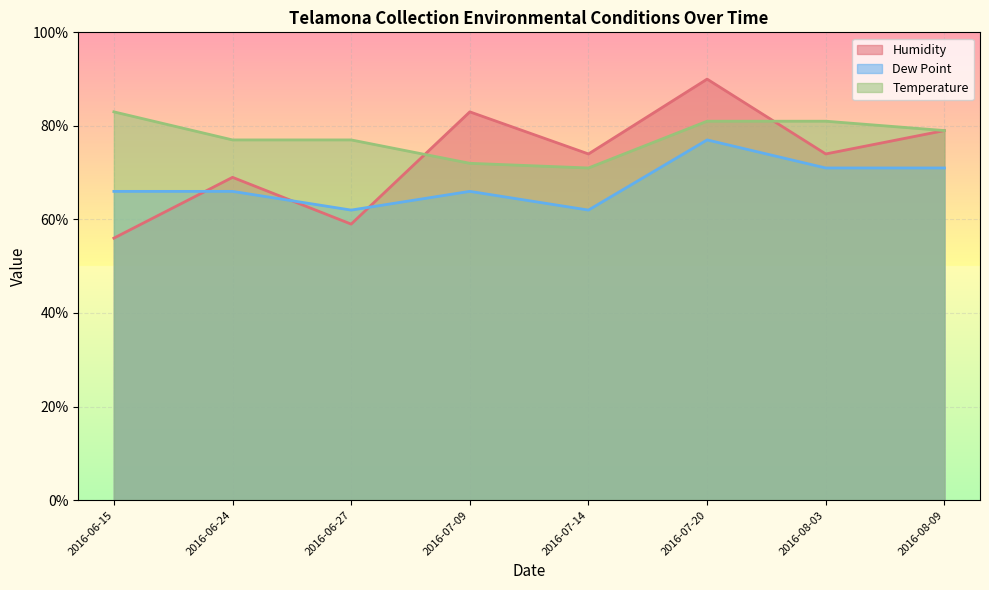

Which series changed the most between 2016-07-20 and 2016-08-03?

Humidity